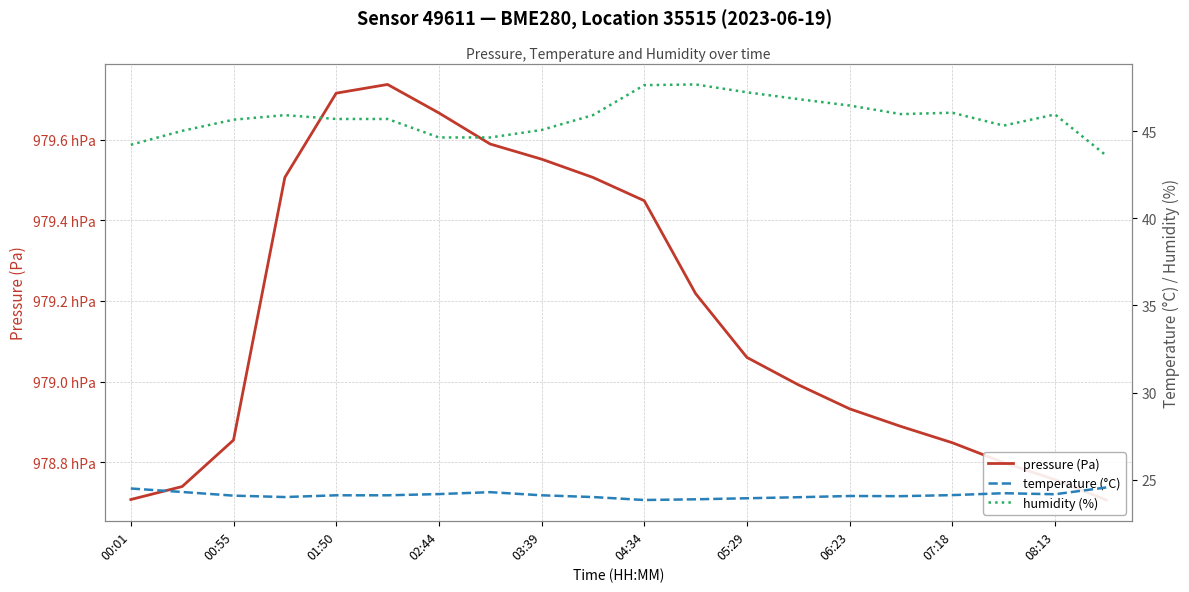

What is the difference between the humidity (%) values at 00:01 and 04:34?

3.4